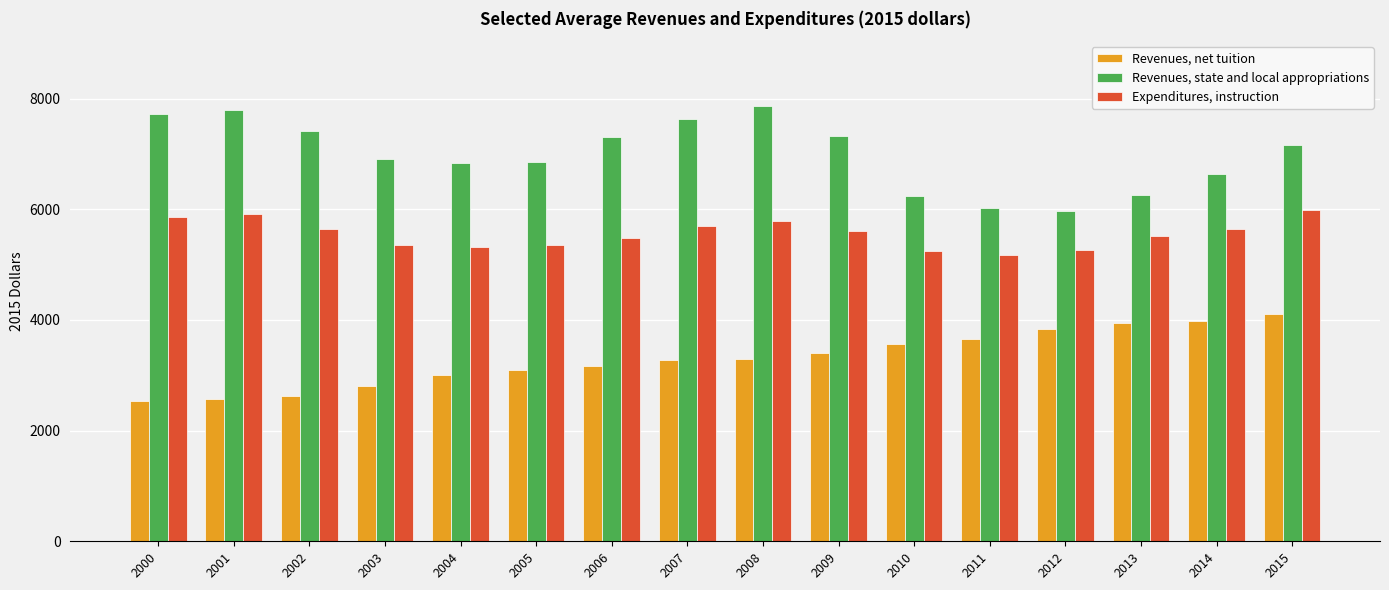

Is the value of Revenues, state and local appropriations at 2007 greater than the value of Revenues, net tuition at 2012?

Yes